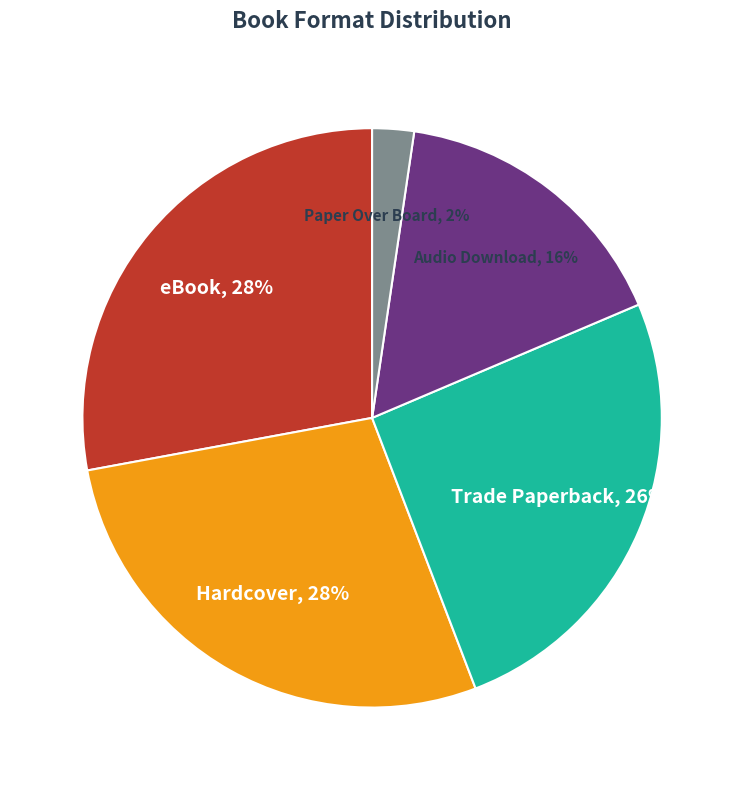

Does any single category account for the majority?

No